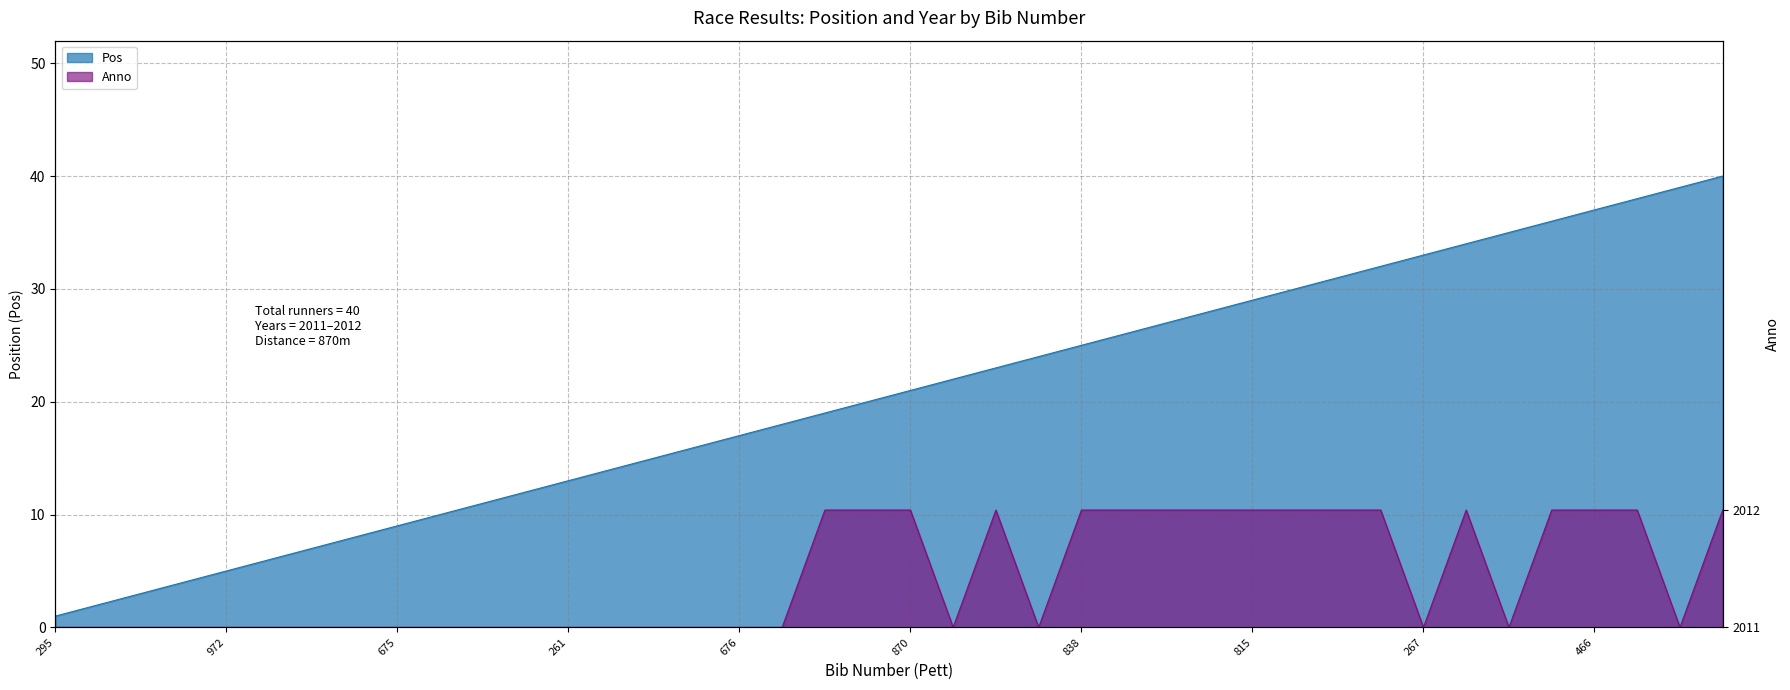

What is the label of the 19th point from the left?

974